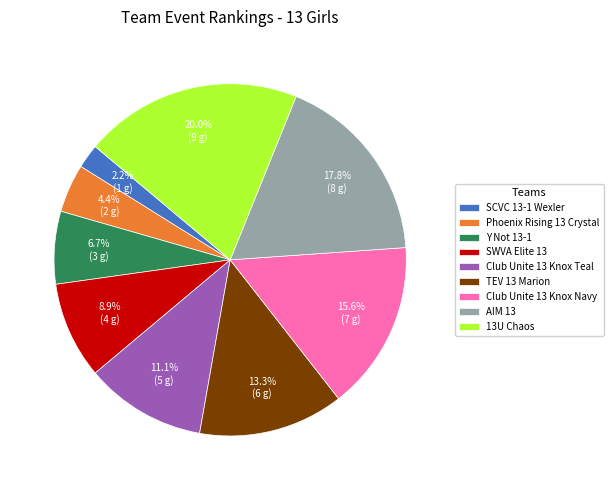

Which slice is the largest?

13U Chaos